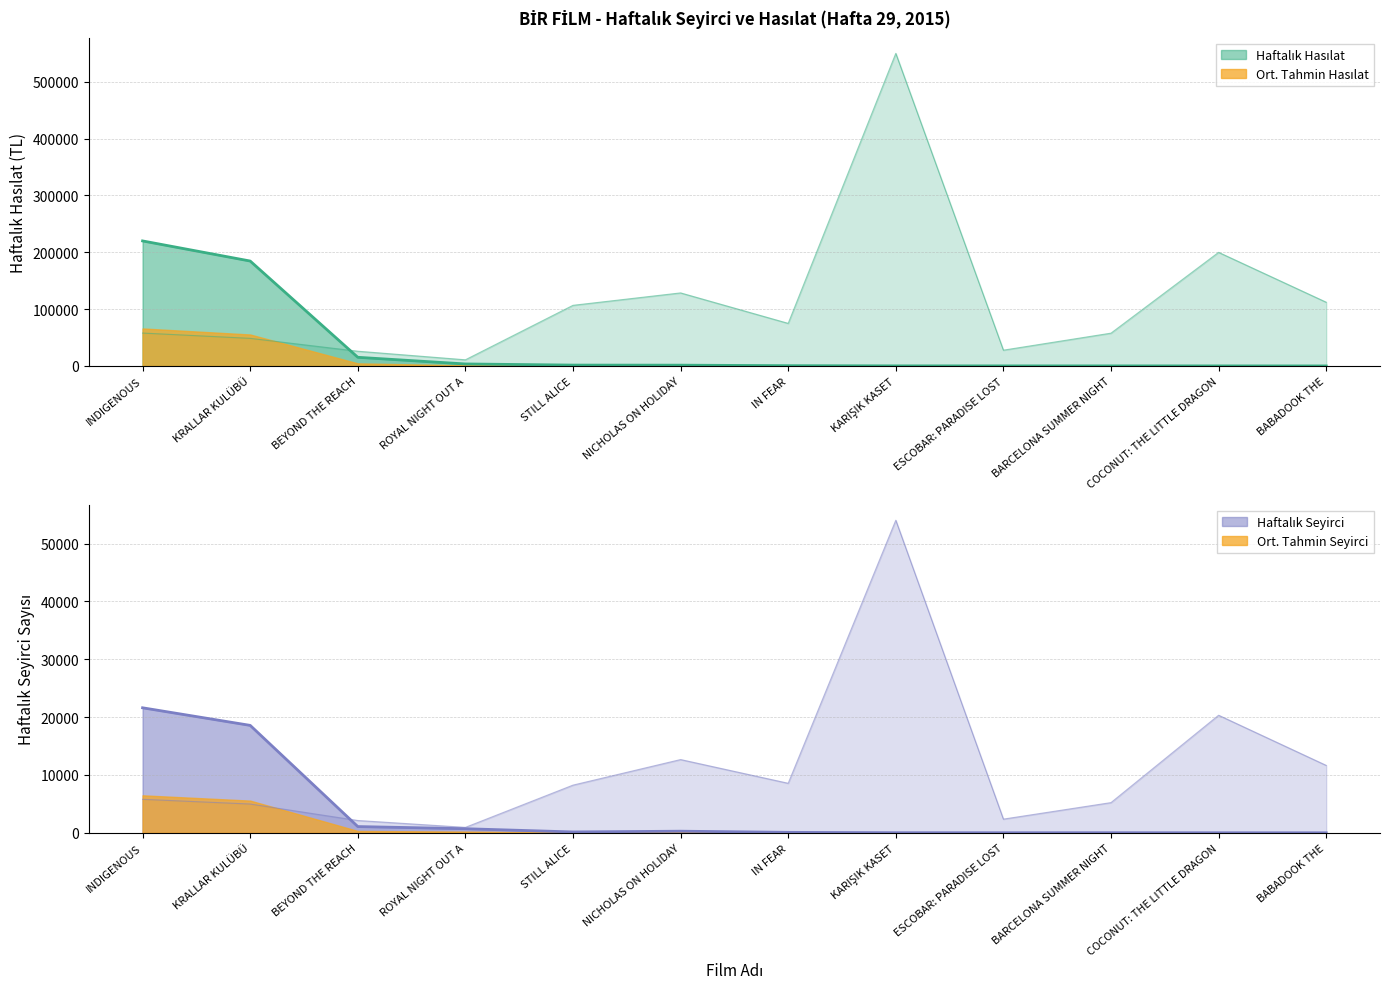

In Haftalık Seyirci, how many points are lower than both neighbors (excluding endpoints)?

2